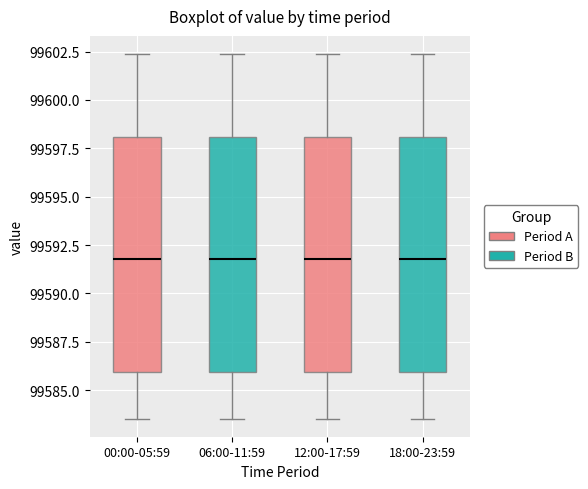

Reading left to right, read every box against the y-axis: the position of its median line, the range the box covers, and the ends of its whiskers. The values are not printed on the chart, so give them approximately, as read against the axis.

00:00-05:59: median 99592.0, box 99586.0 to 99598.0, whiskers 99583.5 to 99602.5
06:00-11:59: median 99592.0, box 99586.0 to 99598.0, whiskers 99583.5 to 99602.5
12:00-17:59: median 99592.0, box 99586.0 to 99598.0, whiskers 99583.5 to 99602.5
18:00-23:59: median 99592.0, box 99586.0 to 99598.0, whiskers 99583.5 to 99602.5